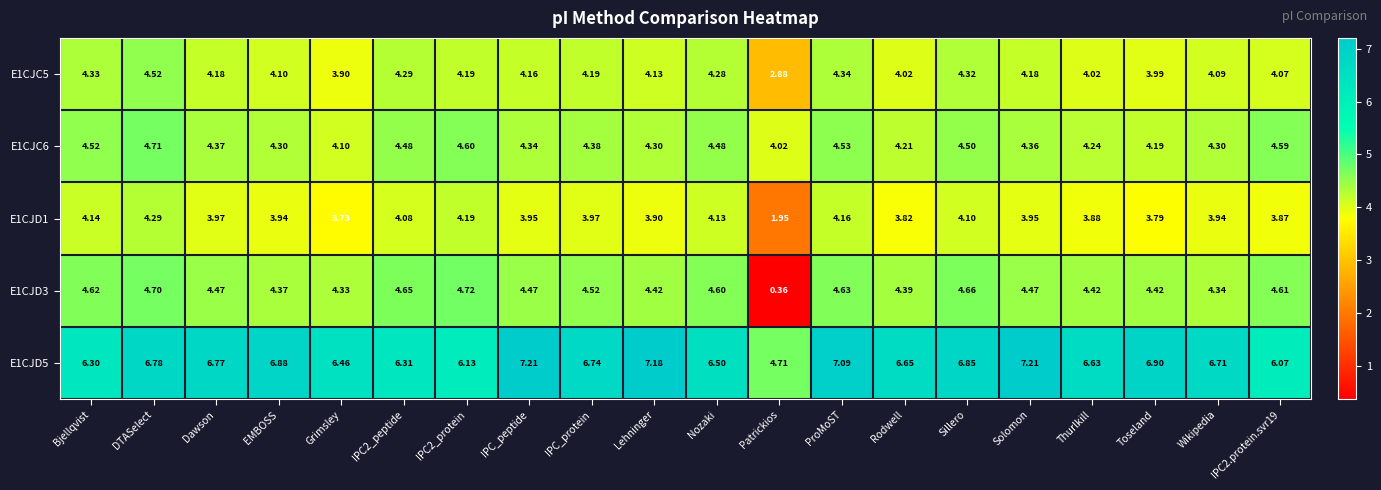

At which category is the sum across all series the highest?

DTASelect